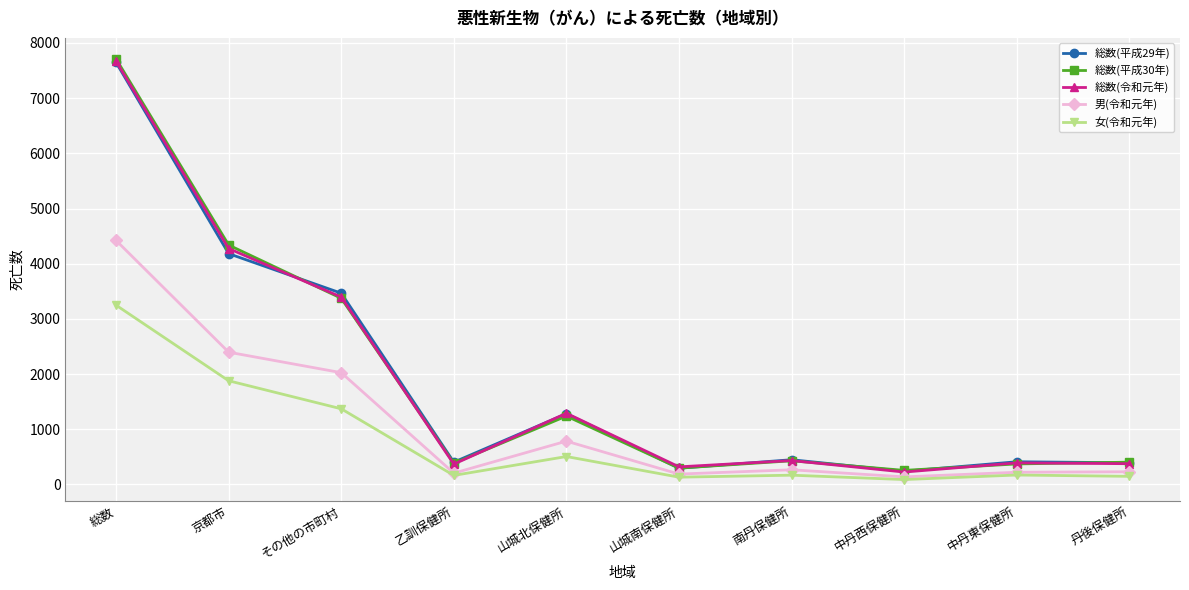

Which series has the widest spread of values?

総数(平成30年)